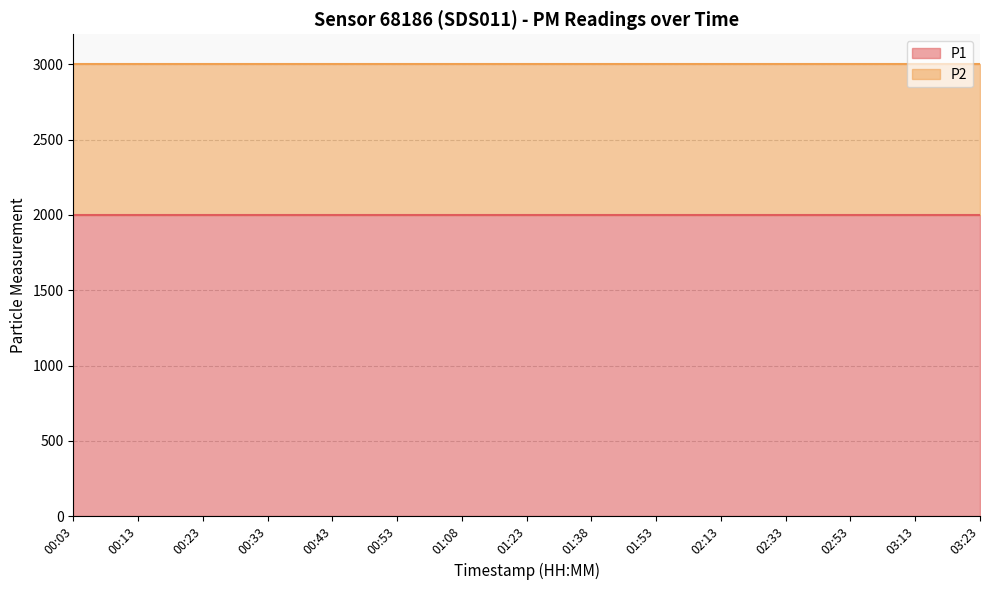

What is the total value across all series at 00:23?

2999.8